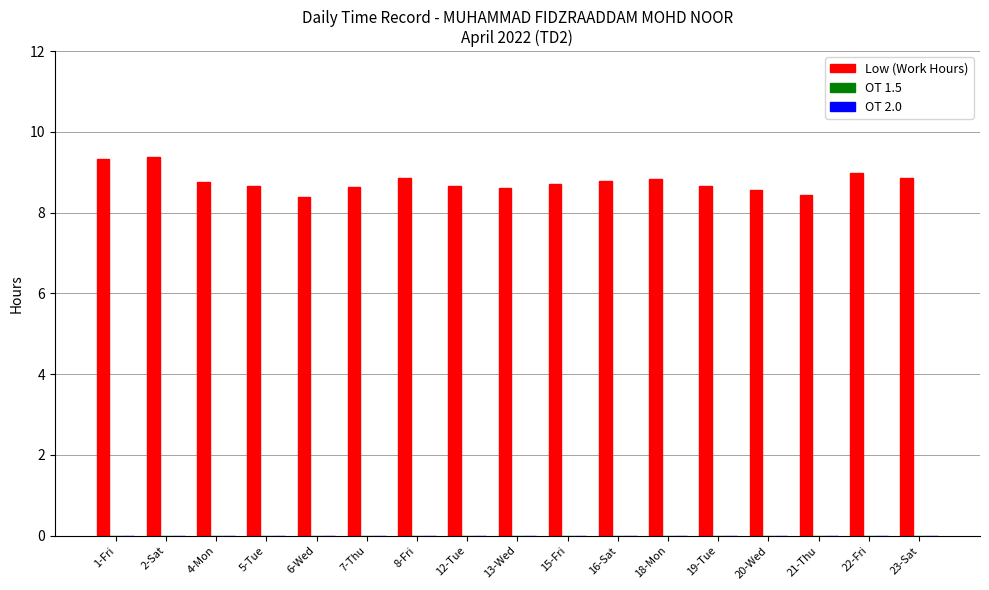

Are the bars horizontal?

No